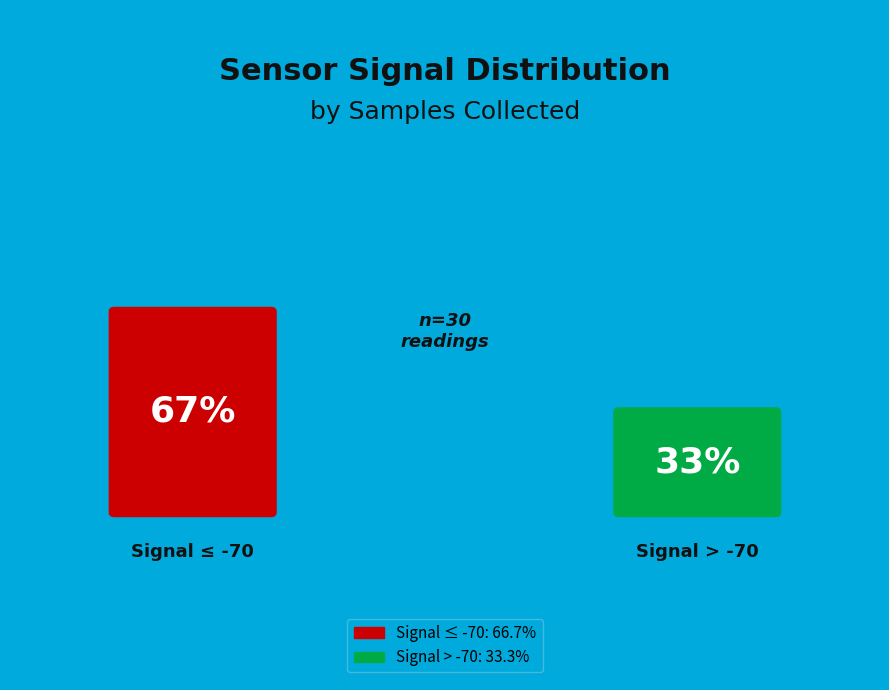

Does 2 represent more than half of the total?

No